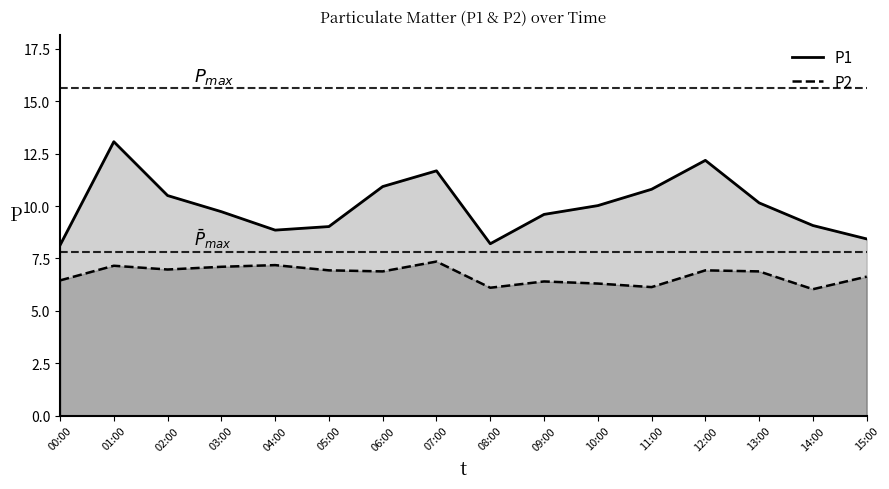

Rank the series at 00:00 from lowest to highest value.

P2, P1